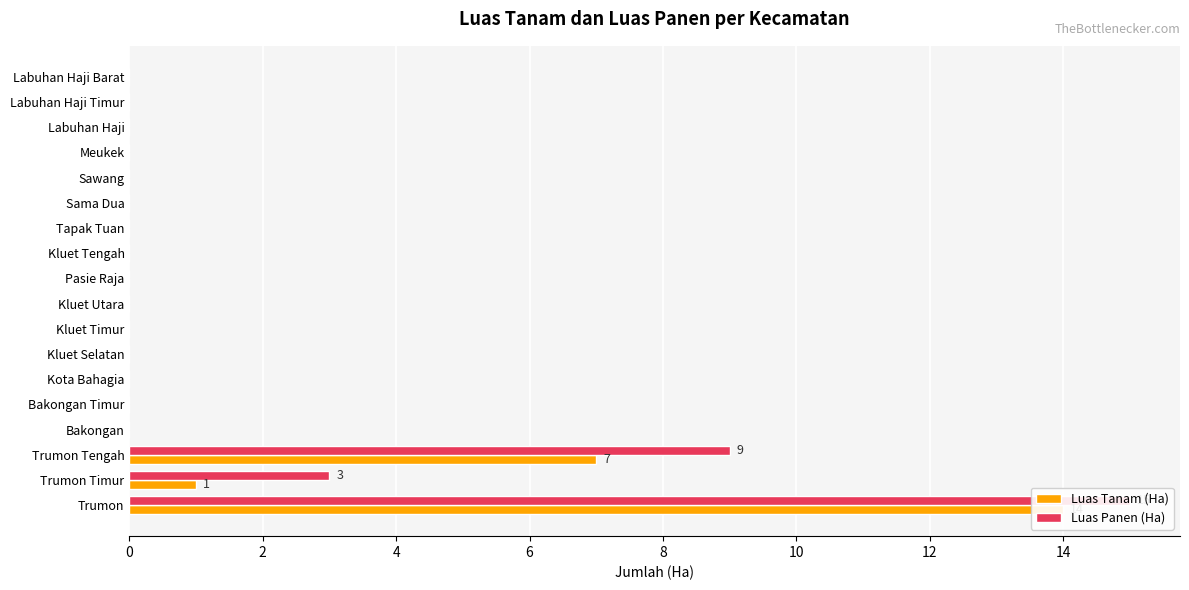

How many data points in Luas Tanam (Ha) are above 0?

3